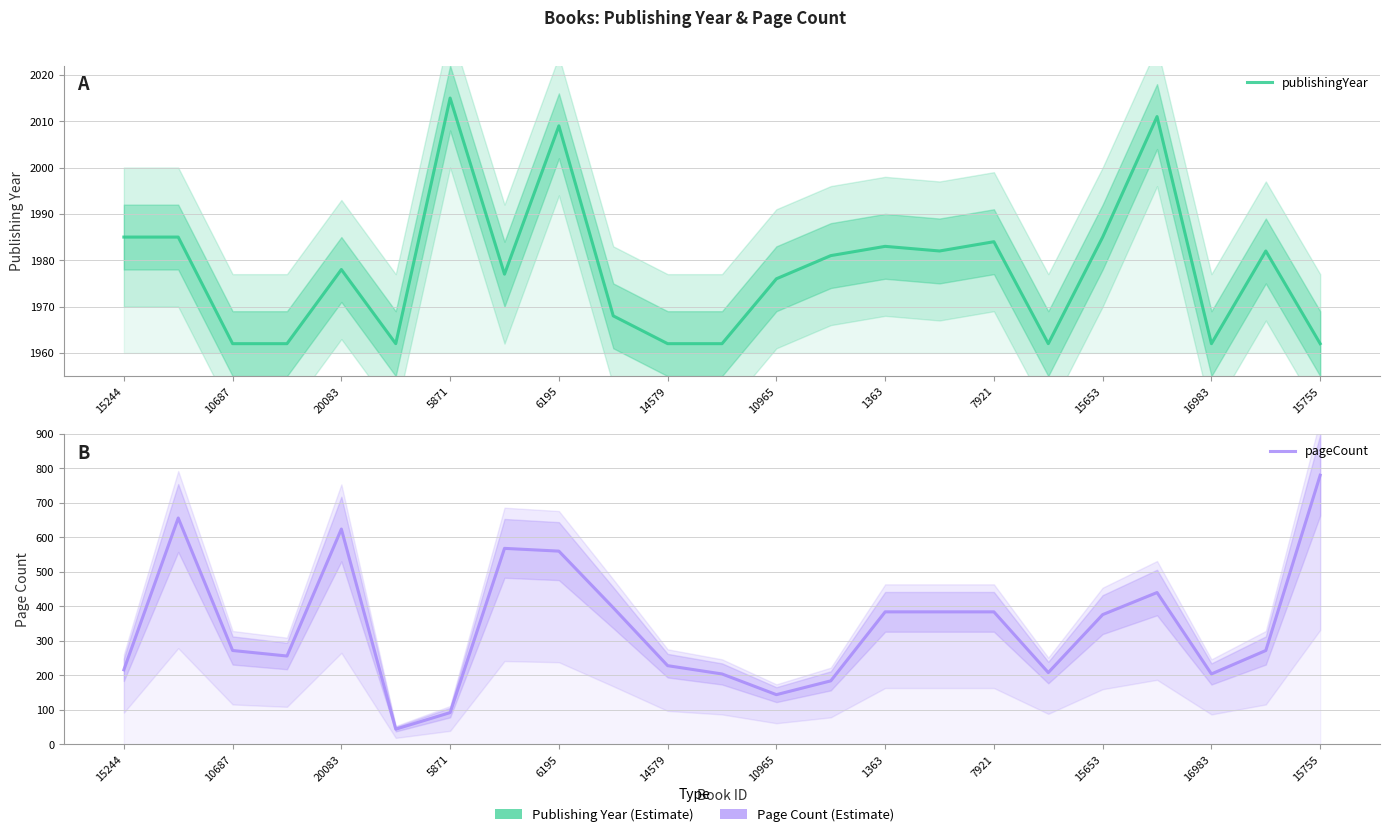

How many categories are shown in the chart?

23